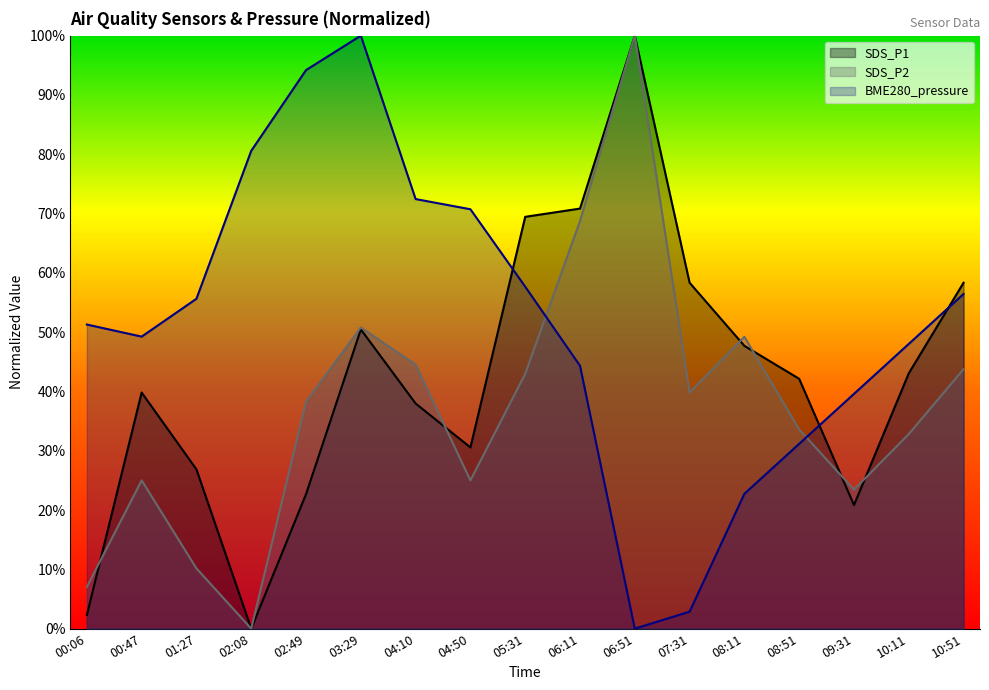

What is the label of the 15th point from the right?

01:27